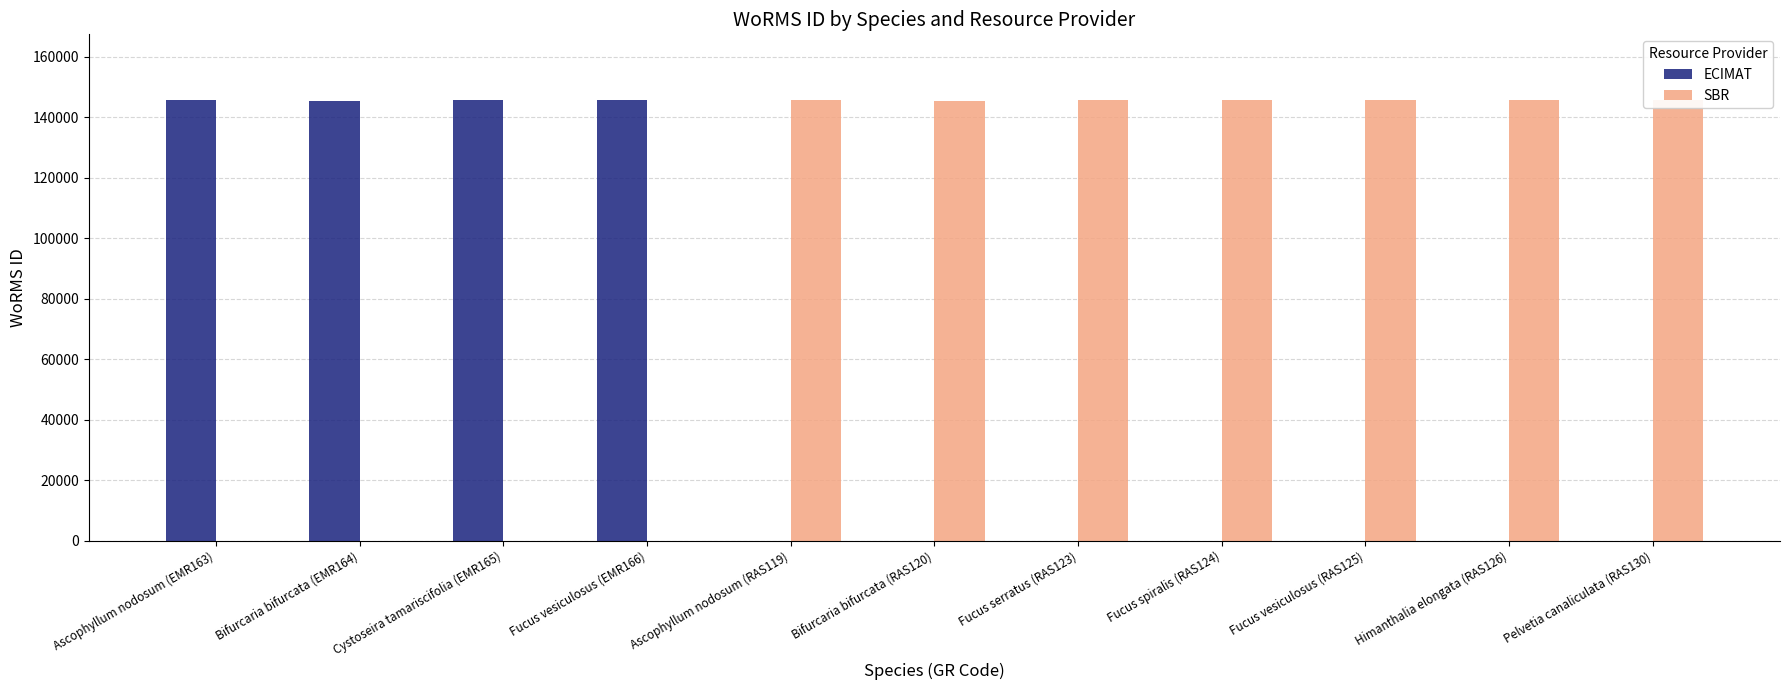

What is the greatest value displayed?

145551